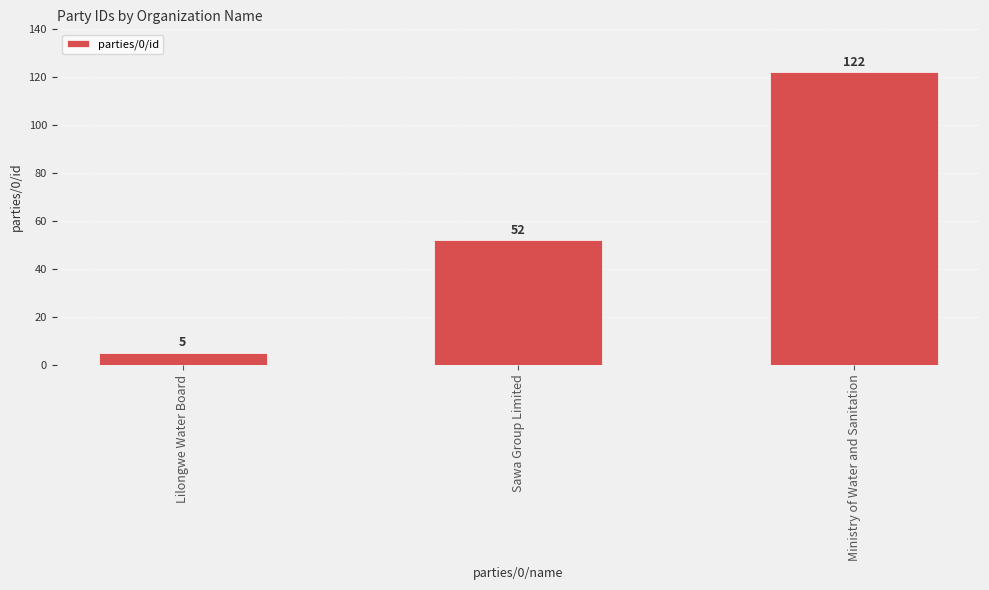

Reading right to left, extract all data points from this chart.

122	52	5